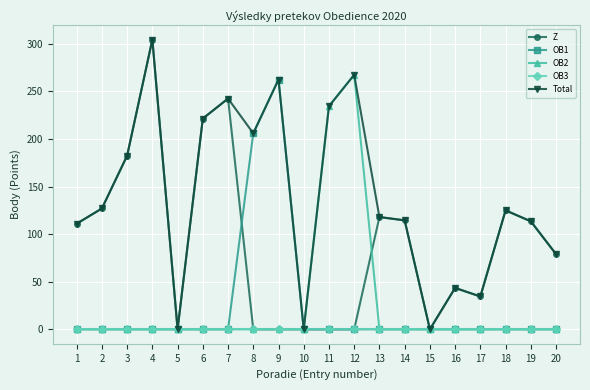

The OB2 series shows 174.2 at 15. True or false?

False